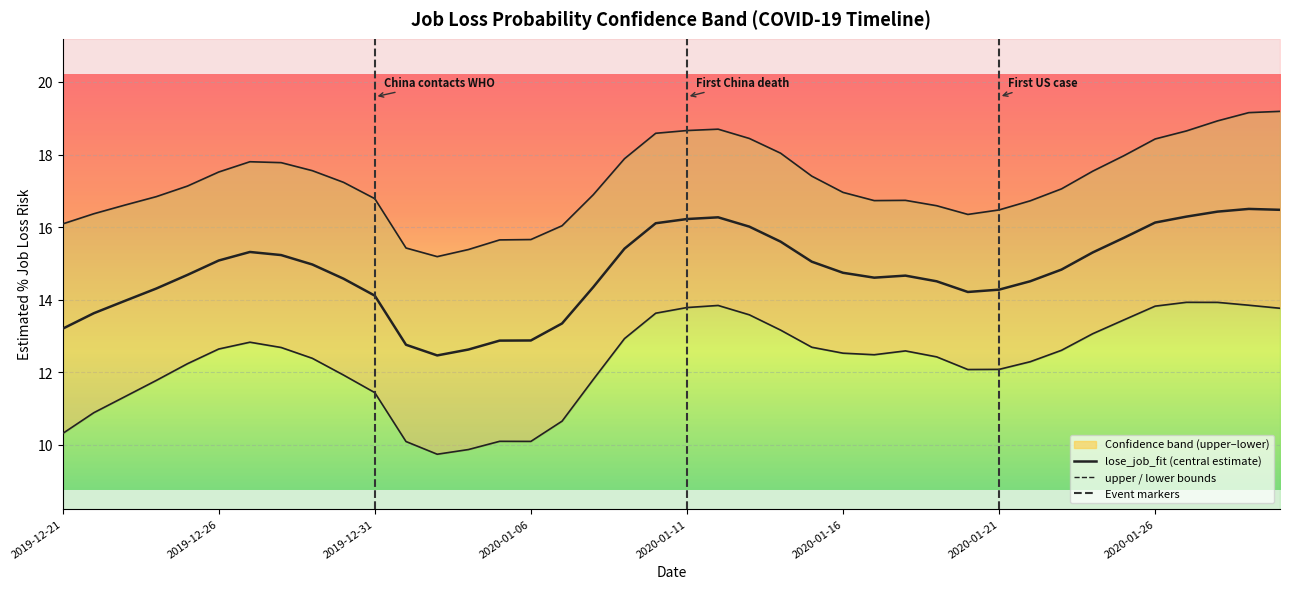

What is the approximate value of lose_job_fit at 2020-01-11?

16.2